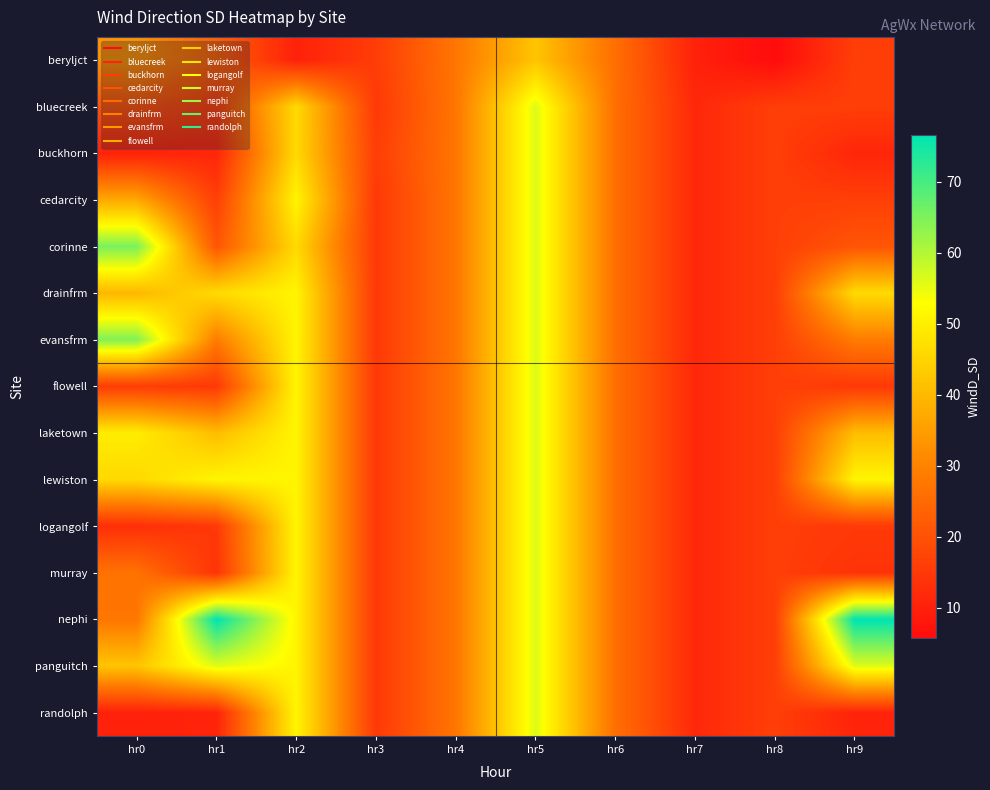

Count the number of categories in the chart.

10